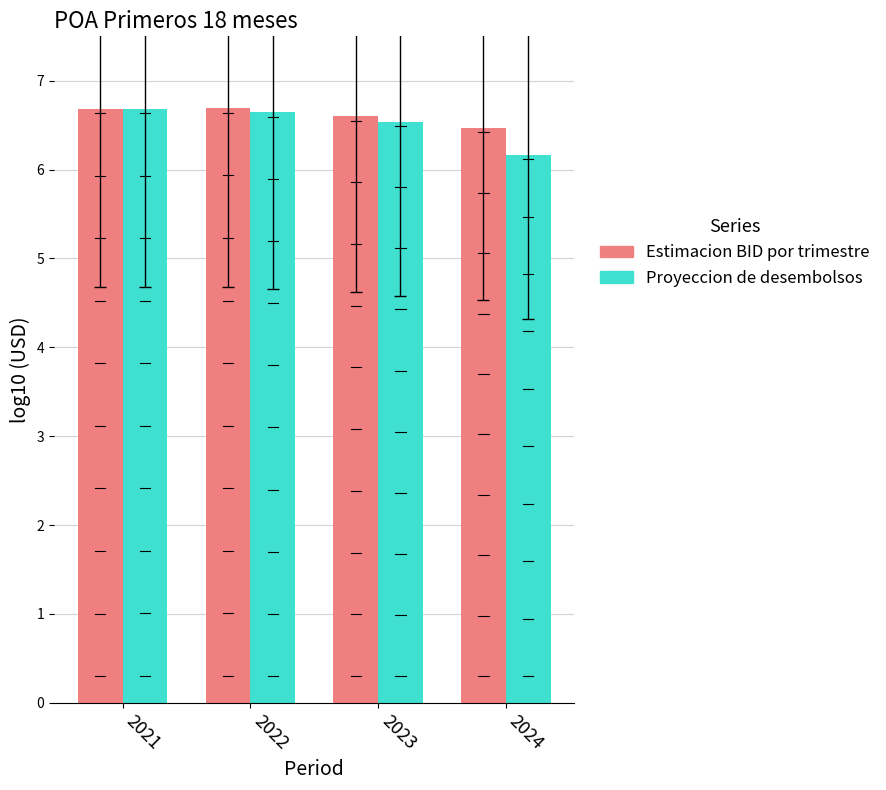

How many data points does each series have?

4